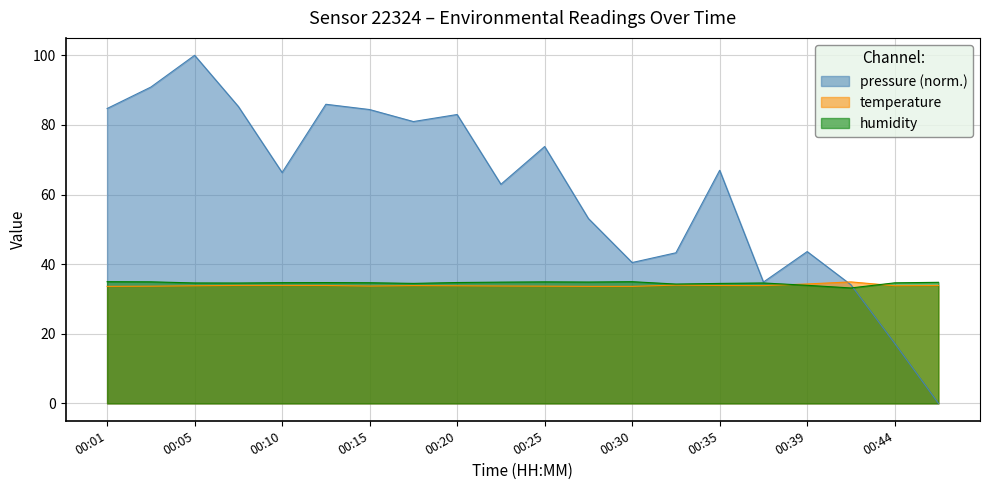

At how many categories does at least one series exceed 74?

8